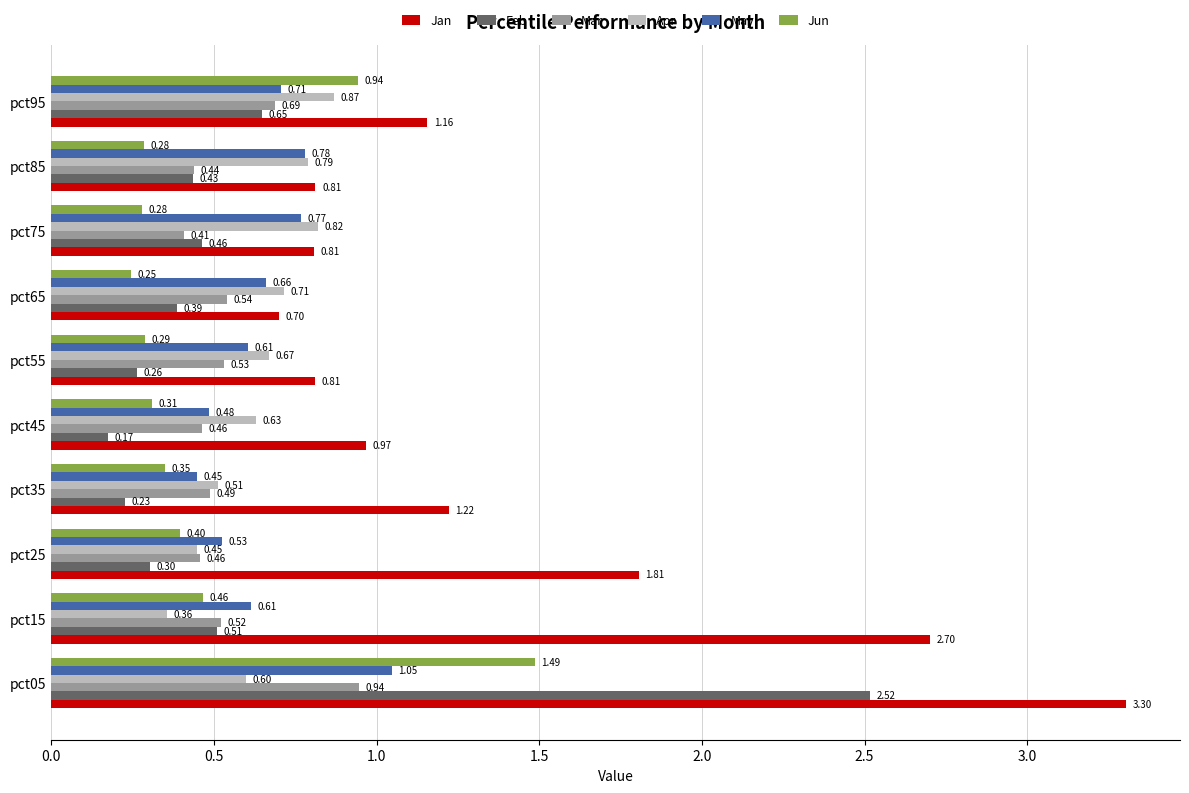

What is the total value across all series at pct55?

3.2